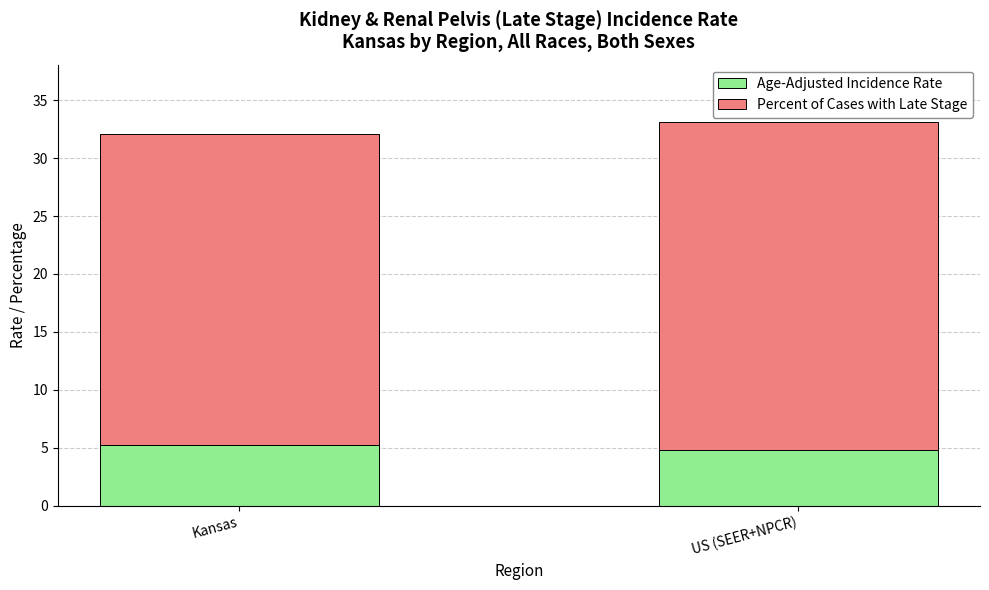

What is the highest value of the Age-Adjusted Incidence Rate series?

5.2